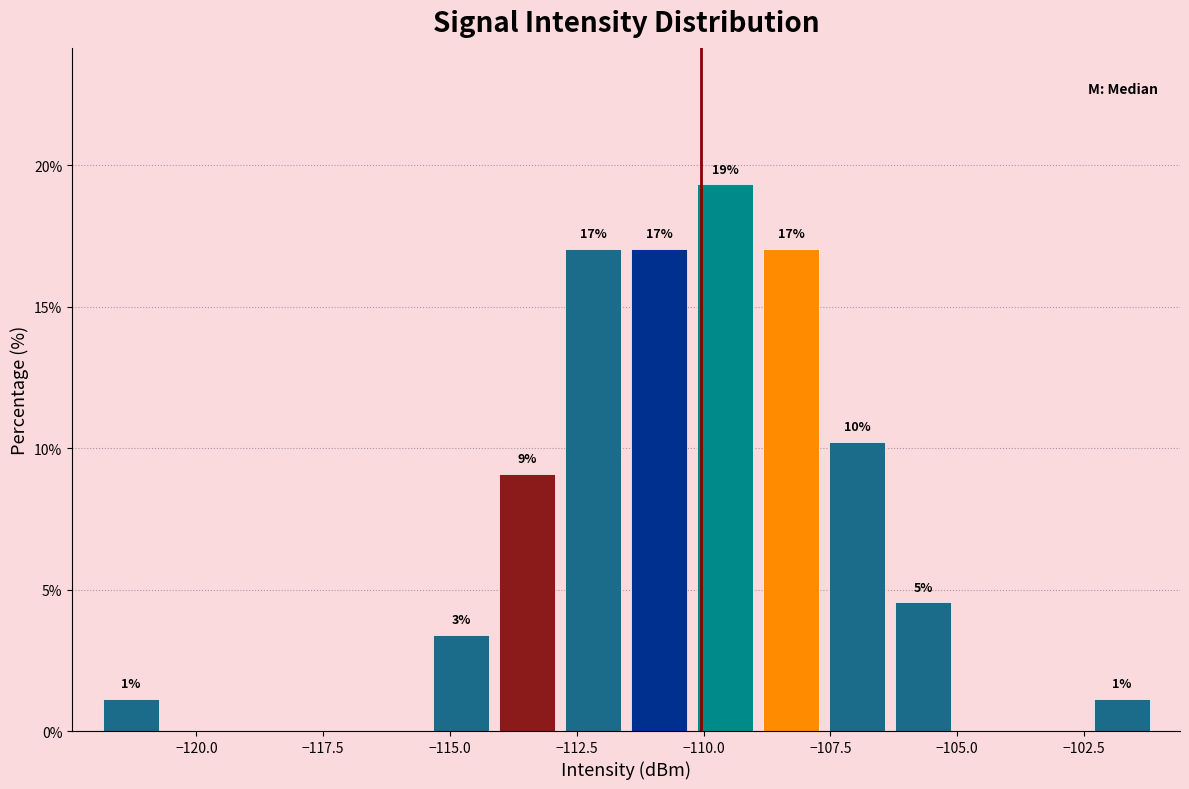

Read against the x-axis, roughly where is the centre of the tallest bar?

-109.5